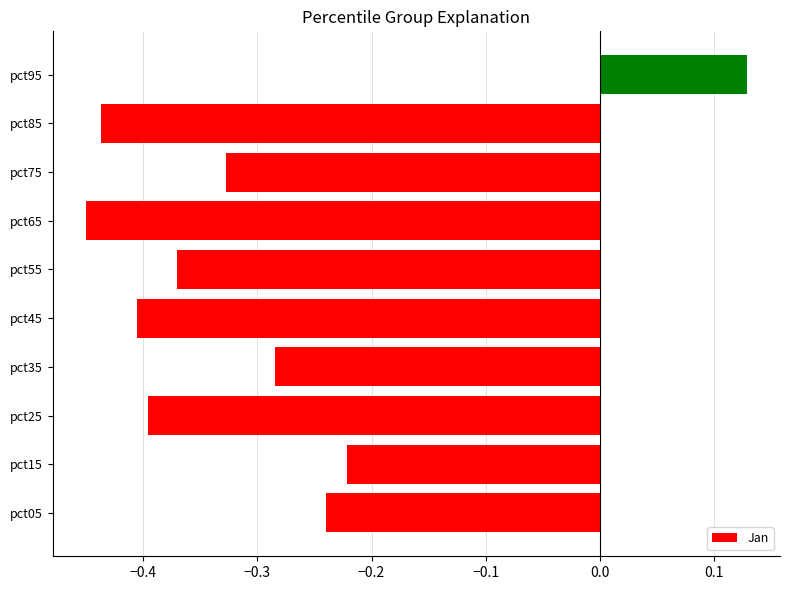

True or false: the data shows -0.4 at pct05.

False